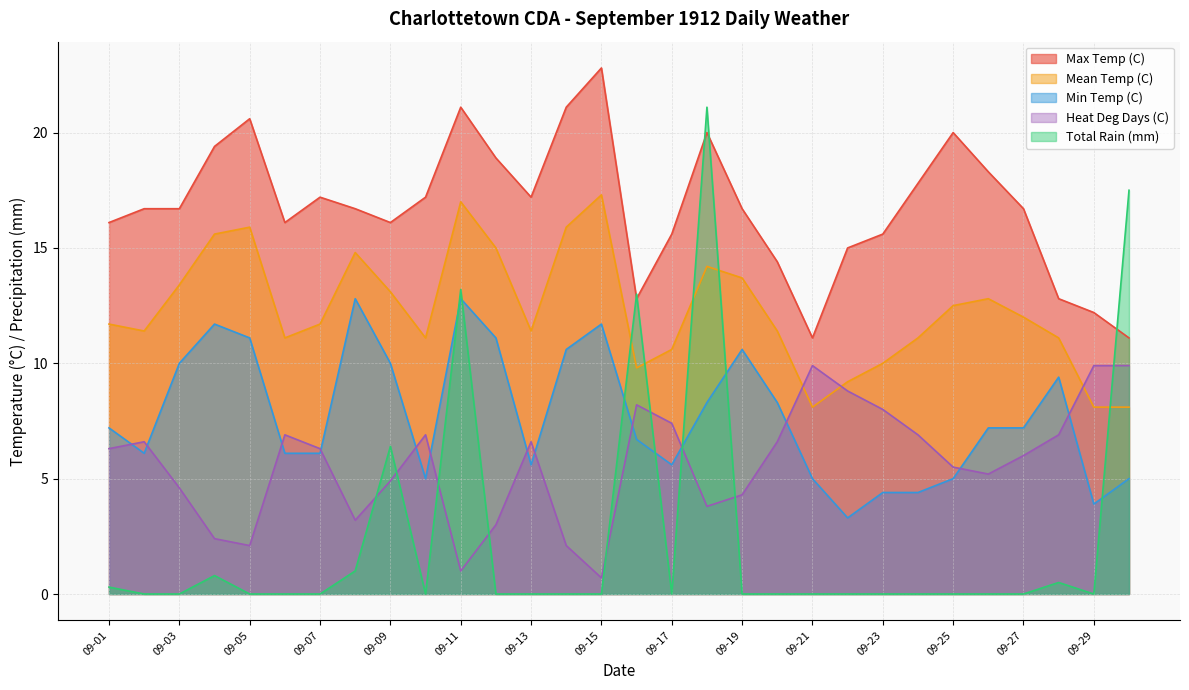

Between 09-24 and 09-26, which series saw the biggest shift?

Min Temp (C)